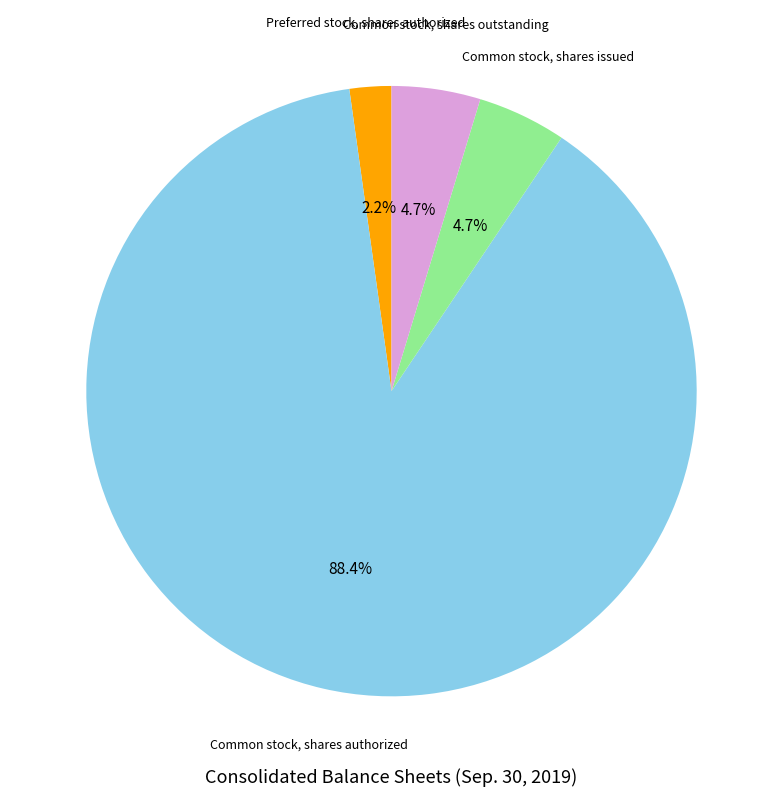

Does any single category account for the majority?

Yes